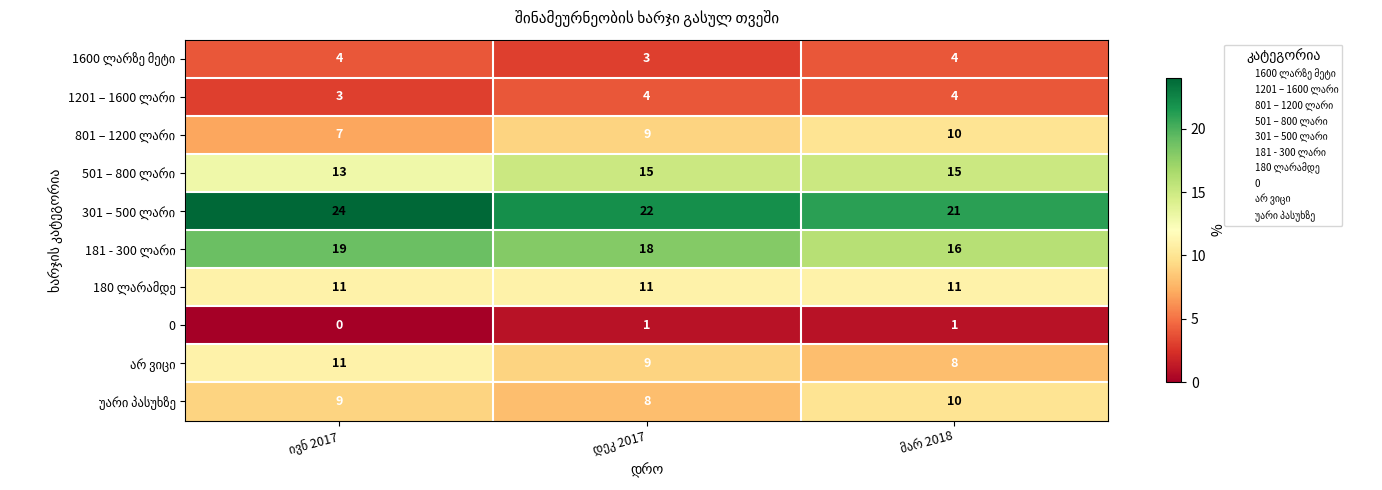

At how many categories does at least one series exceed 9?

3